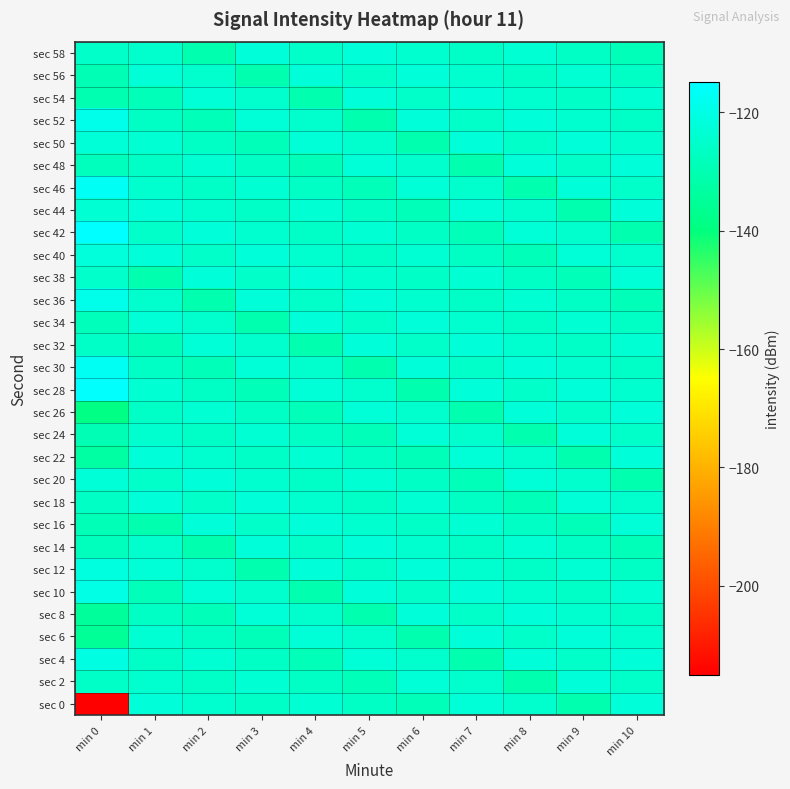

Which has a higher value, min 6 or min 4?

min 4